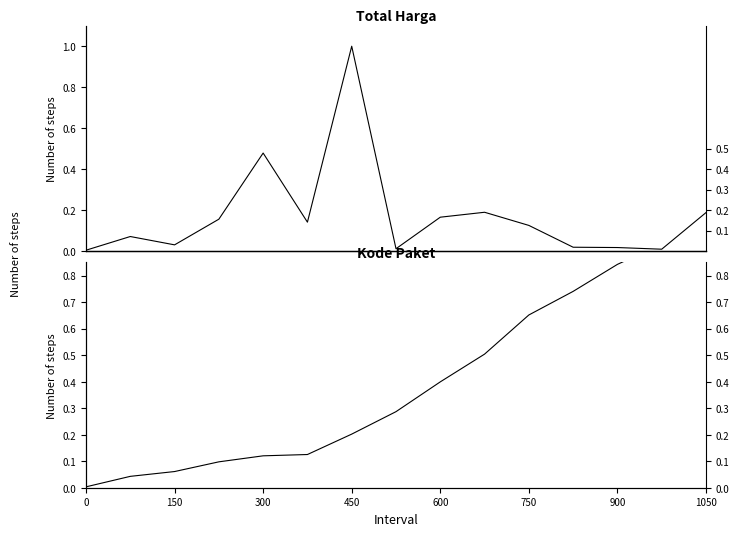

What are all the series names shown in the legend?

Total Harga, Kode Paket